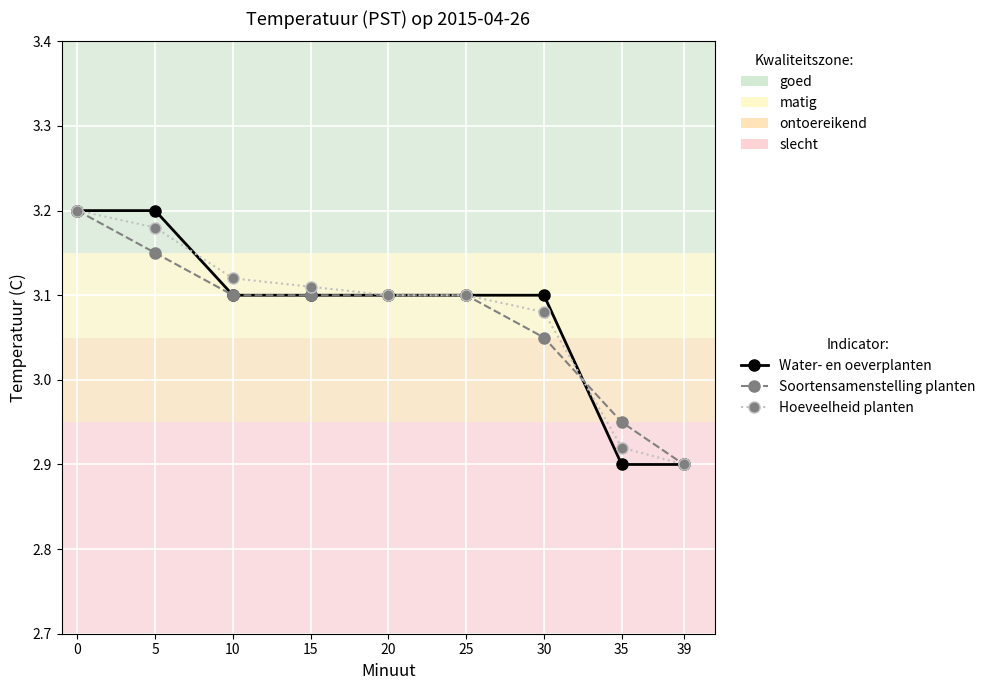

At how many categories does at least one series exceed 3?

7